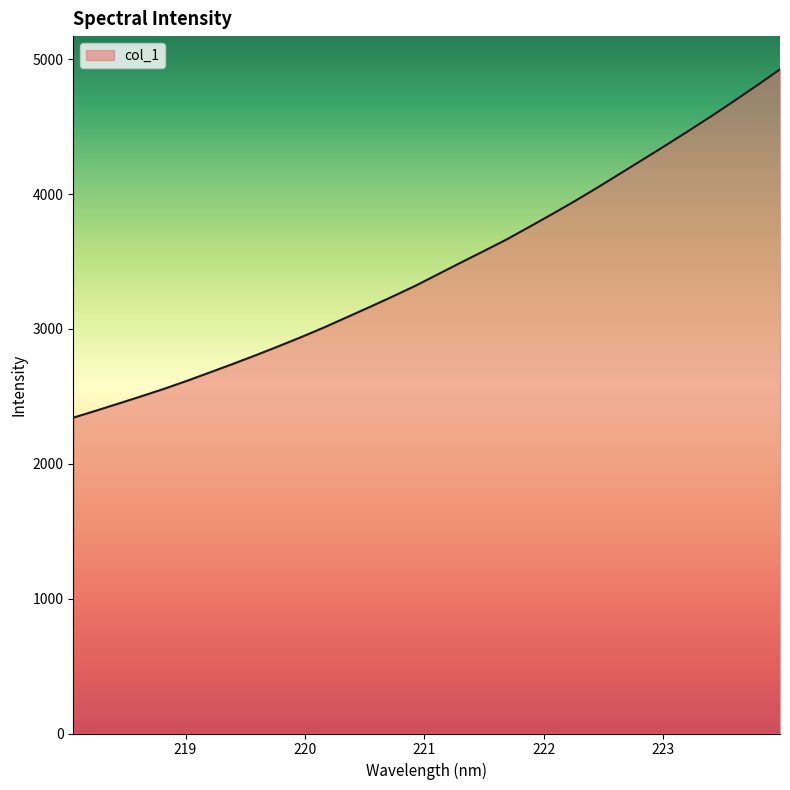

How many series are shown in this chart?

1